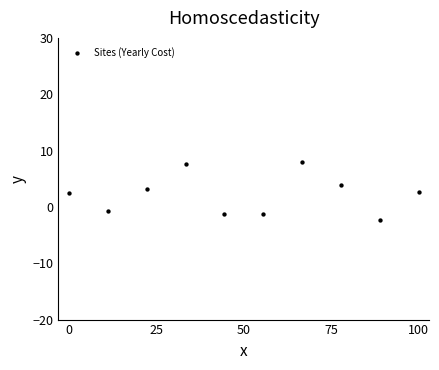

What is the average X value?

50.0